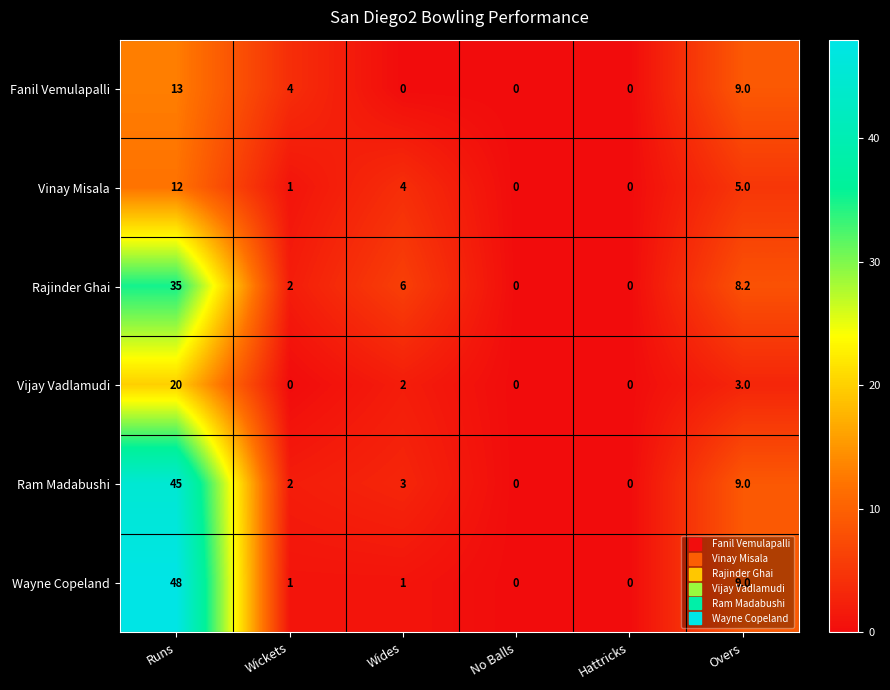

True or false: Vijay Vadlamudi has a value of 12.5 at Hattricks.

False